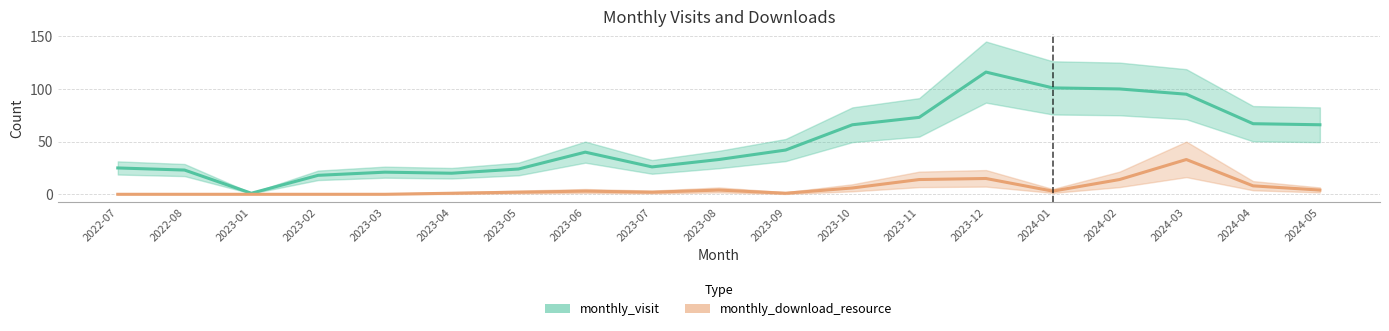

Does the chart display data point markers on the line(s)?

No